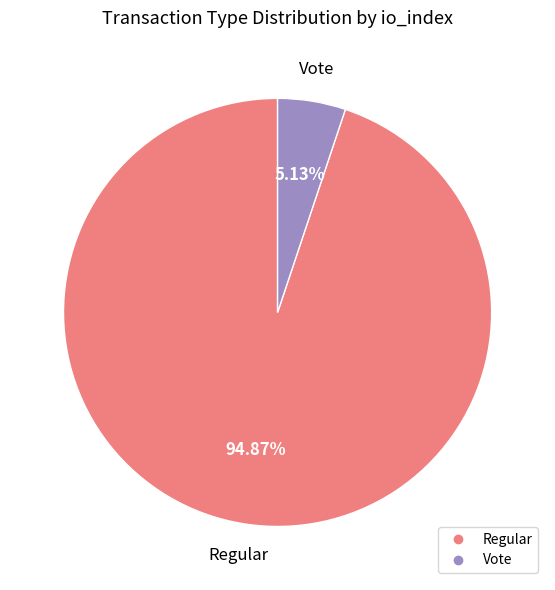

Is there any slice that represents more than half of the pie?

Yes